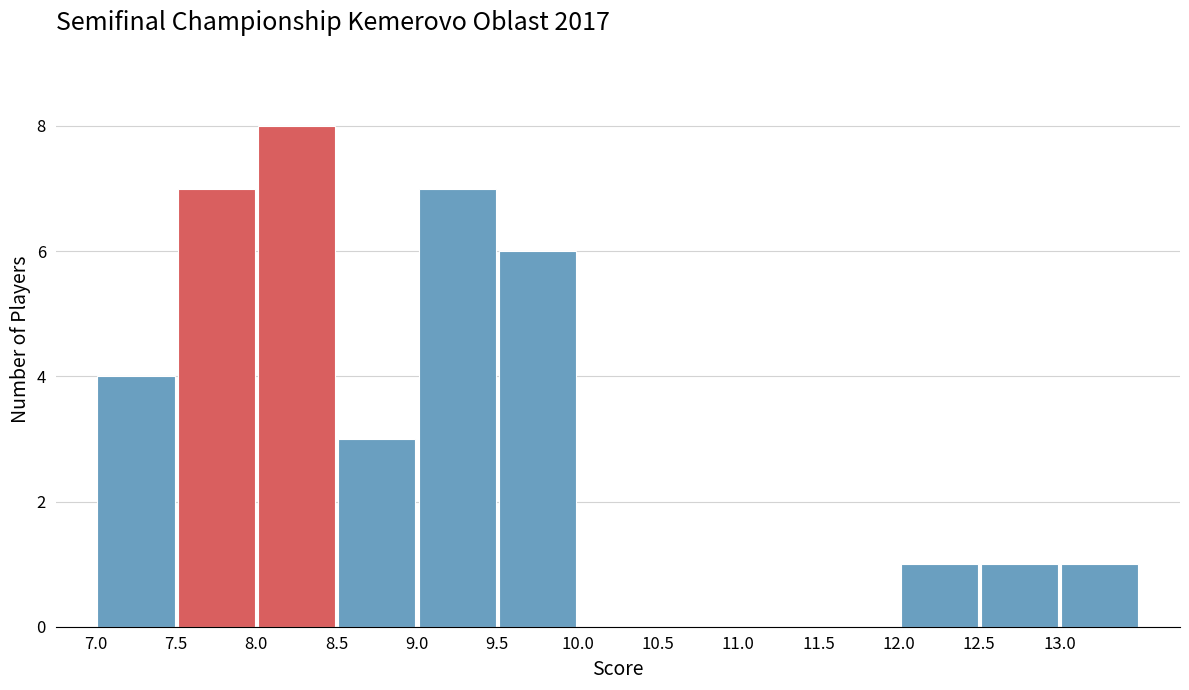

Reading left to right, transcribe this chart: for each bar, give the range it covers on the x-axis and its height. The values are not printed on the chart, so give them approximately, as read against the axis.

7.0 to 7.5: 4
7.5 to 8.0: 7
8.0 to 8.5: 8
8.5 to 9.0: 3
9.0 to 9.5: 7
9.5 to 10.0: 6
10.0 to 10.5: 0
10.5 to 11.0: 0
11.0 to 11.5: 0
11.5 to 12.0: 0
12.0 to 12.5: 1
12.5 to 13.0: 1
13.0 to 13.5: 1